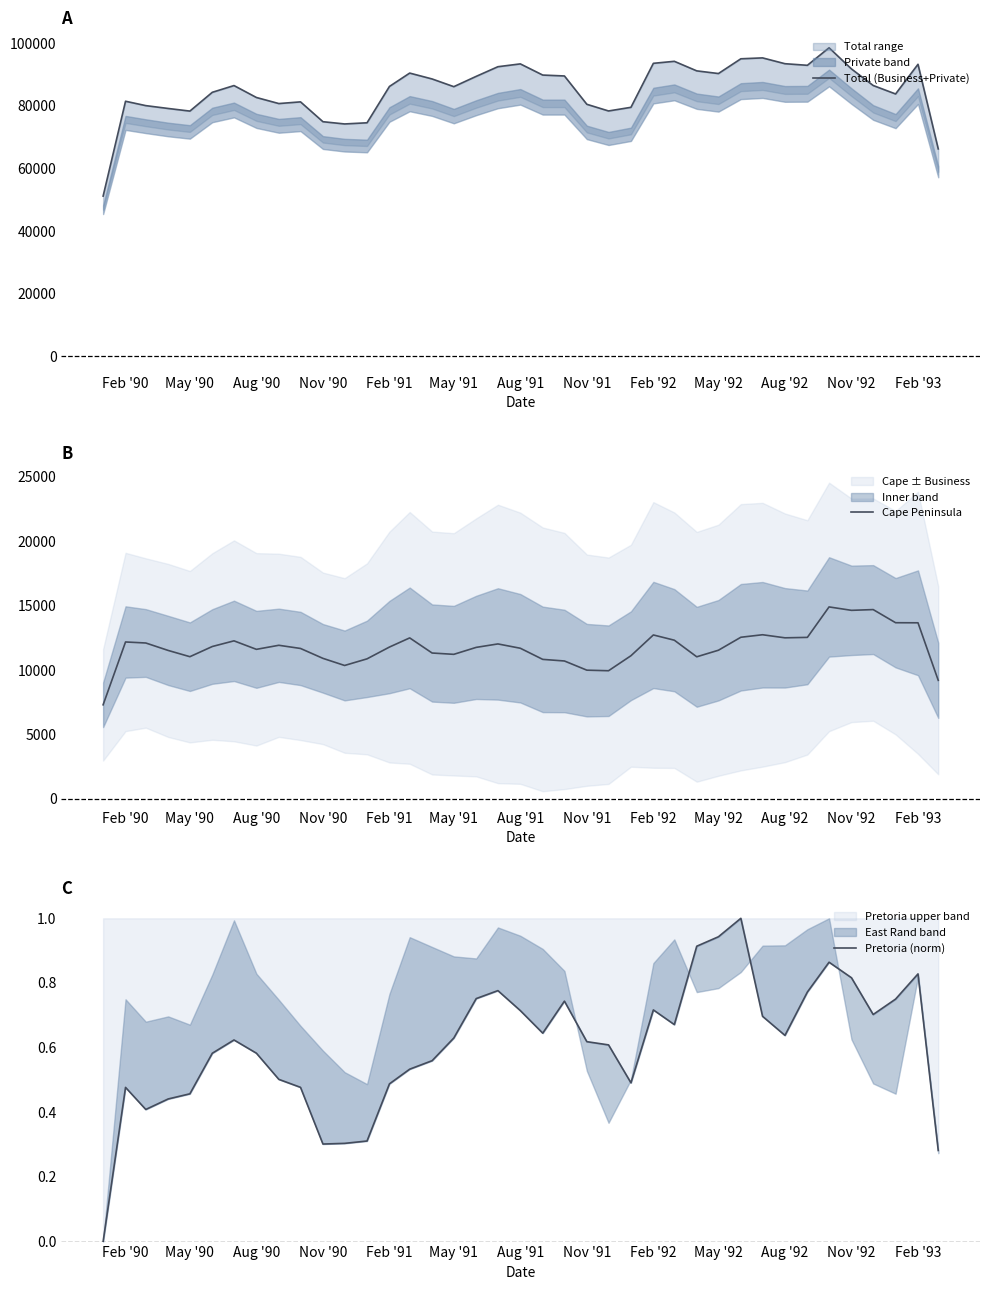

The value of Cape Peninsula at May '90 is 11033.3. True or false?

True